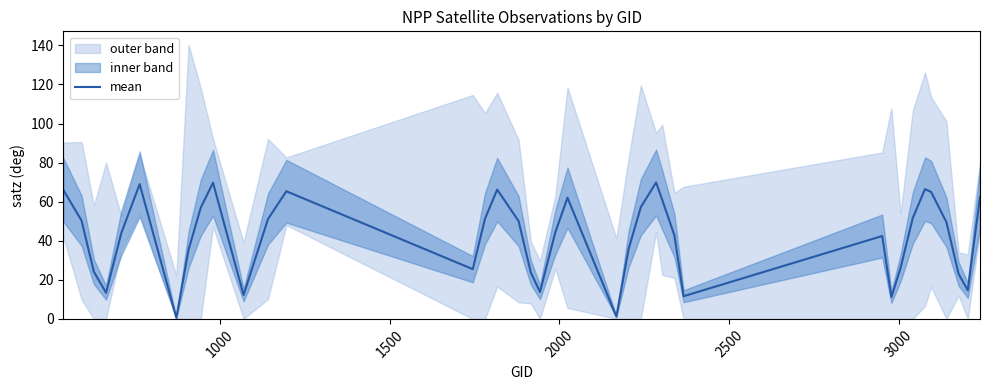

What is the value of the 18th point from the left?

23.8